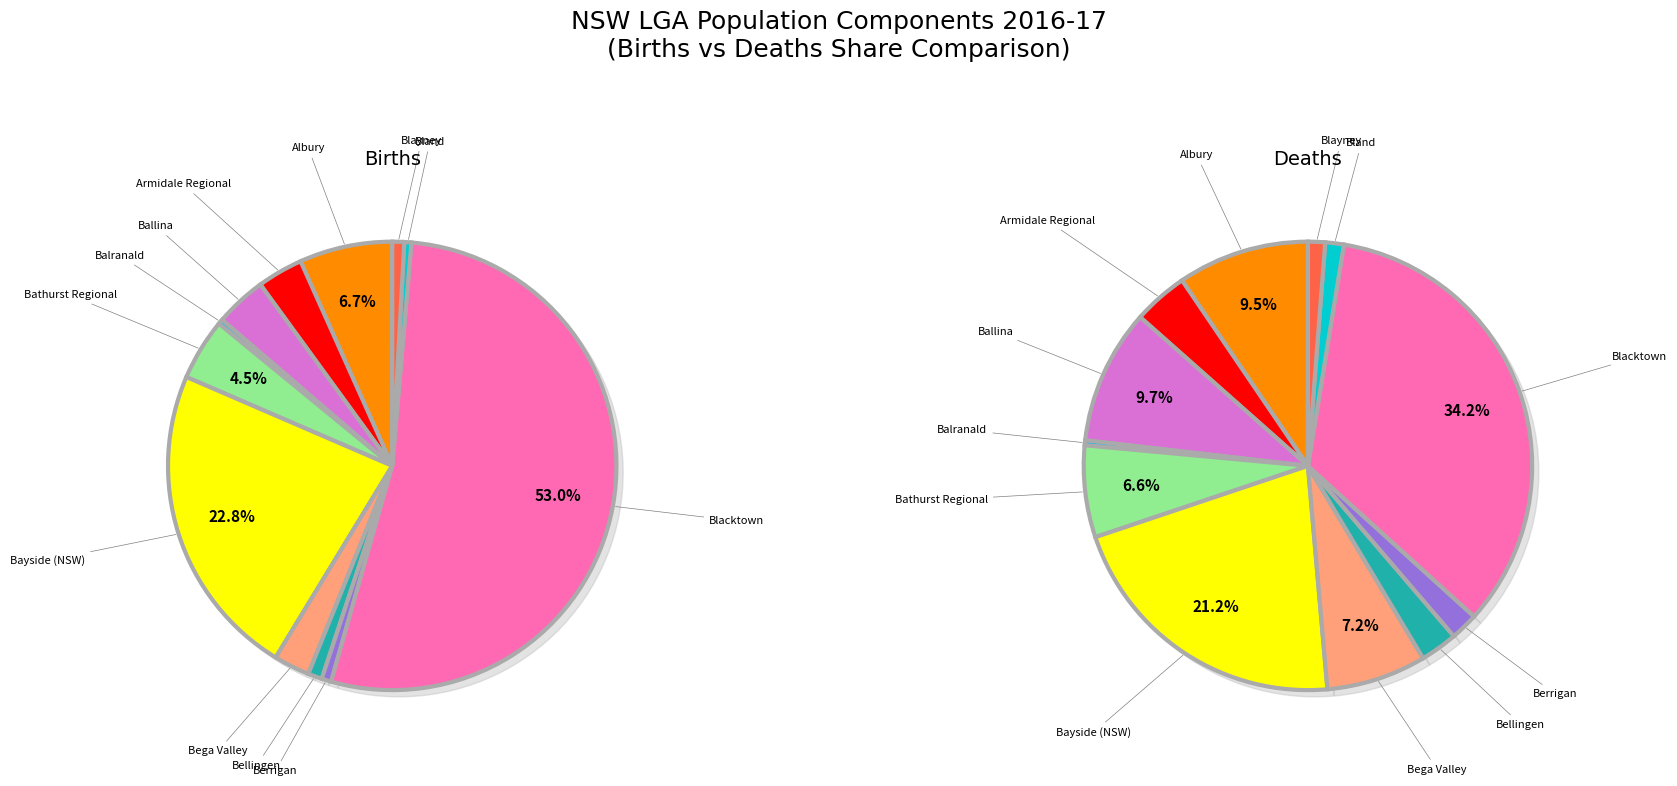

Which category has the biggest portion of the pie?

Blacktown